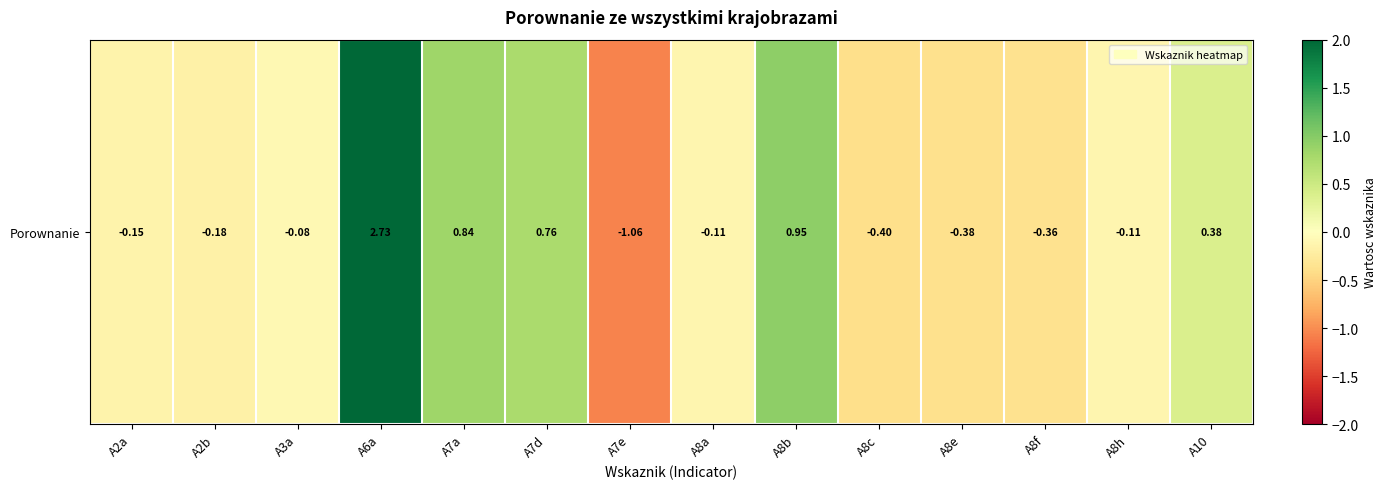

Is it true that the value at A8c is -0.7?

False